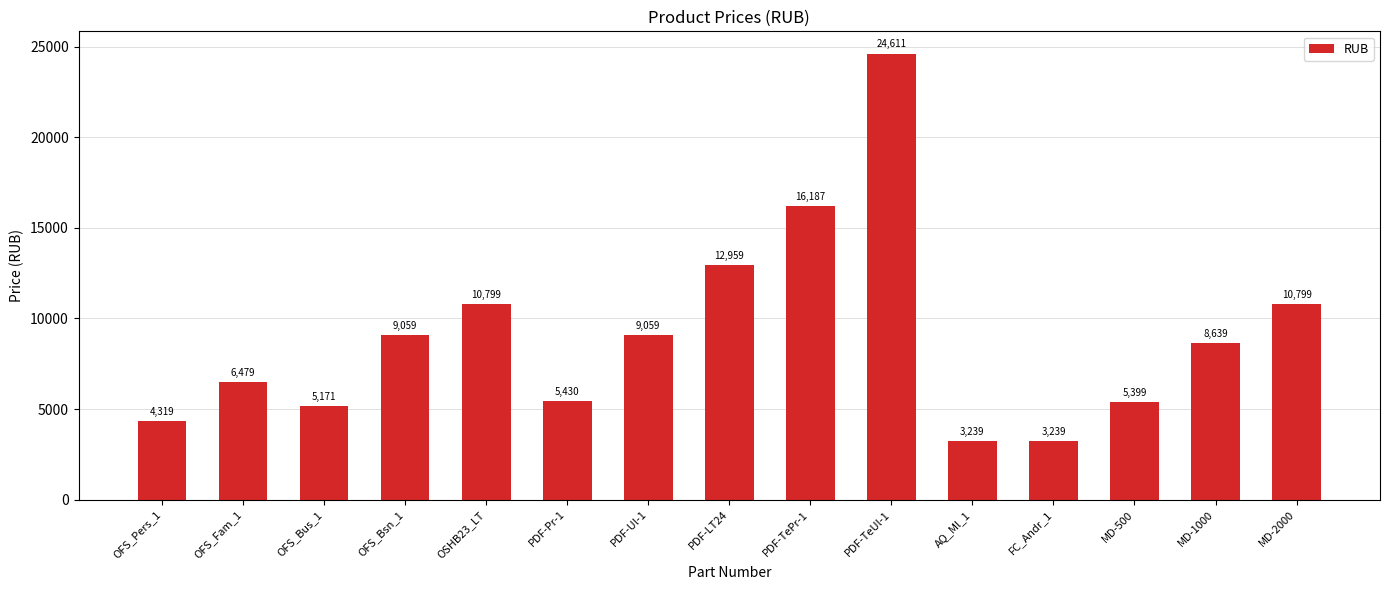

Does the chart contain stacked bars?

No